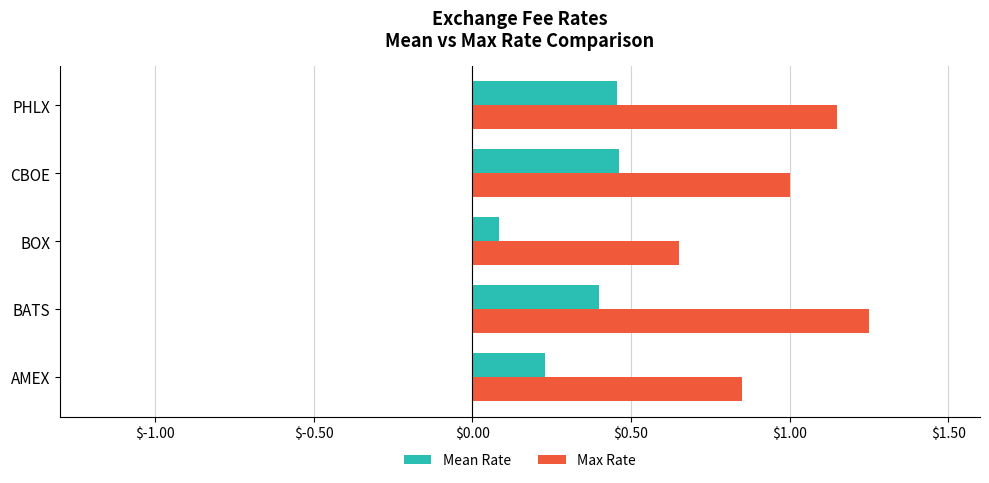

Which series has the largest range (max minus min)?

Max Rate